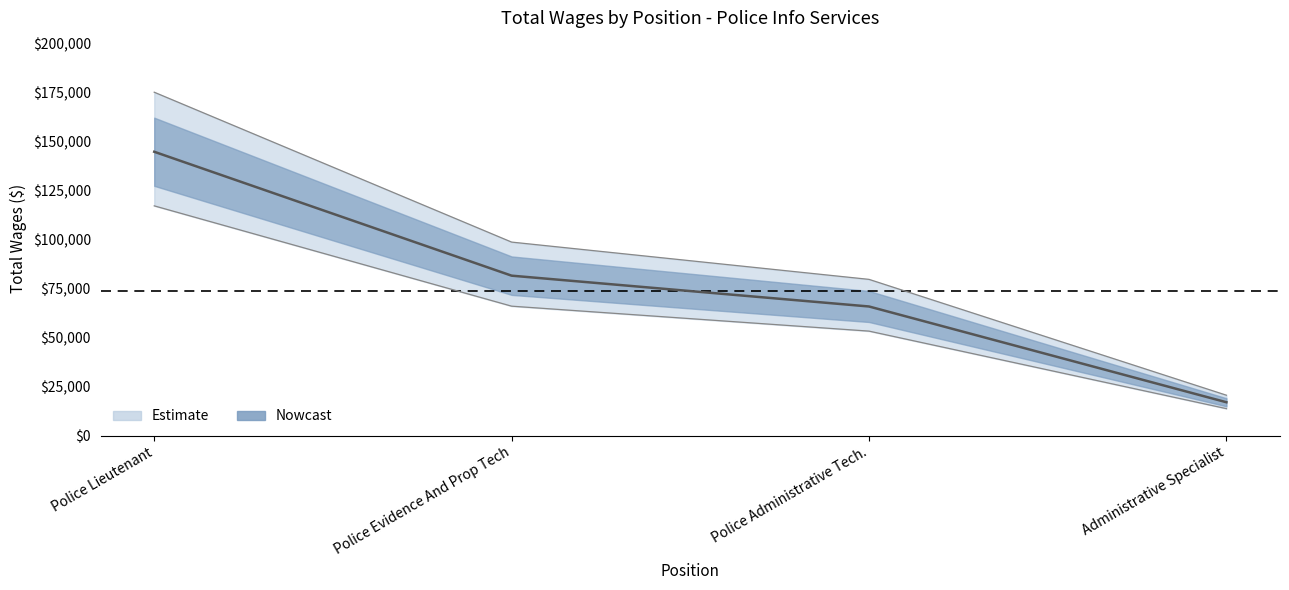

What is the ratio of the value at Police Lieutenant to the value at Police Evidence And Prop Tech?

1.8